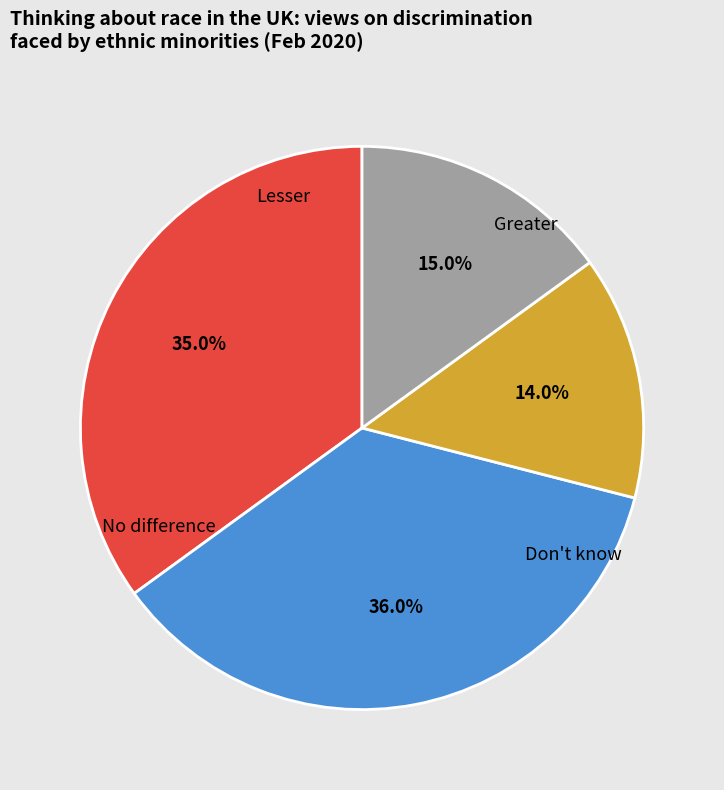

Is there a majority slice in this chart?

No